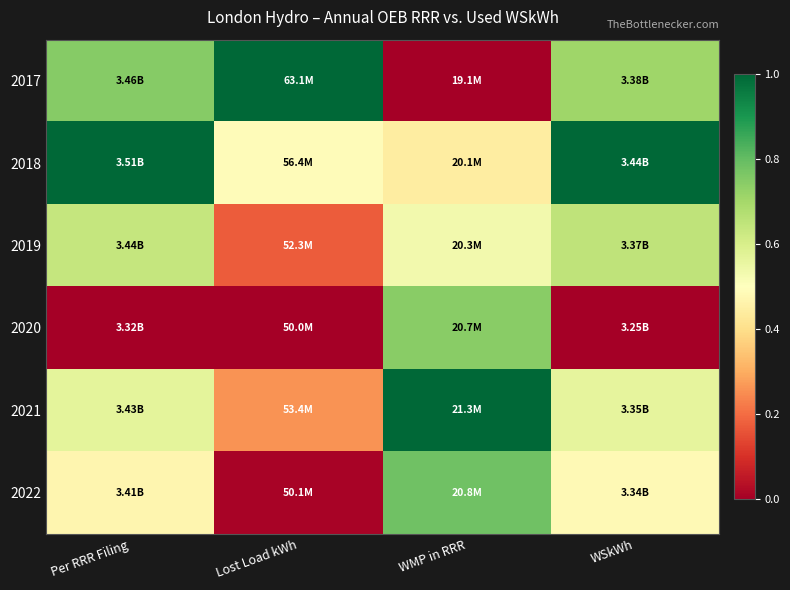

Reading left to right, extract all data points from this chart.

2017: Per RRR Filing=0.7	Lost Load kWh=1.0	WMP in RRR=0.0	WSkWh=0.7
2018: Per RRR Filing=1.0	Lost Load kWh=0.5	WMP in RRR=0.4	WSkWh=1.0
2019: Per RRR Filing=0.6	Lost Load kWh=0.2	WMP in RRR=0.5	WSkWh=0.7
2020: Per RRR Filing=0.0	Lost Load kWh=0.0	WMP in RRR=0.7	WSkWh=0.0
2021: Per RRR Filing=0.6	Lost Load kWh=0.3	WMP in RRR=1.0	WSkWh=0.6
2022: Per RRR Filing=0.5	Lost Load kWh=0.0	WMP in RRR=0.8	WSkWh=0.5